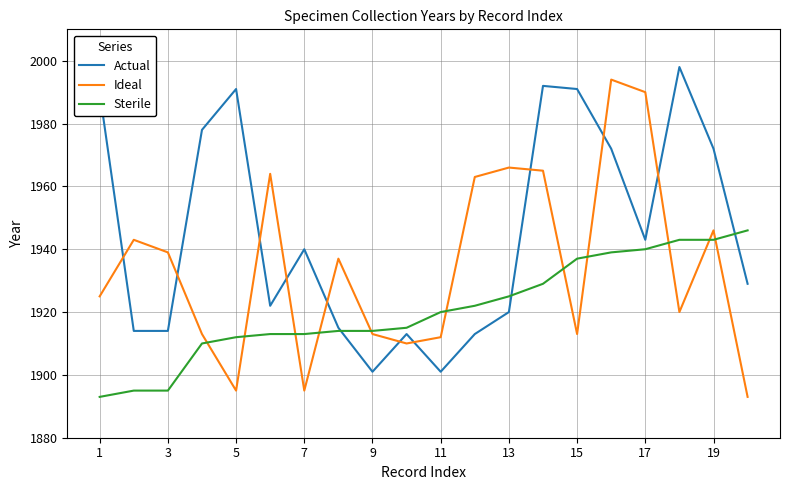

Which series has the largest total across all categories?

Actual